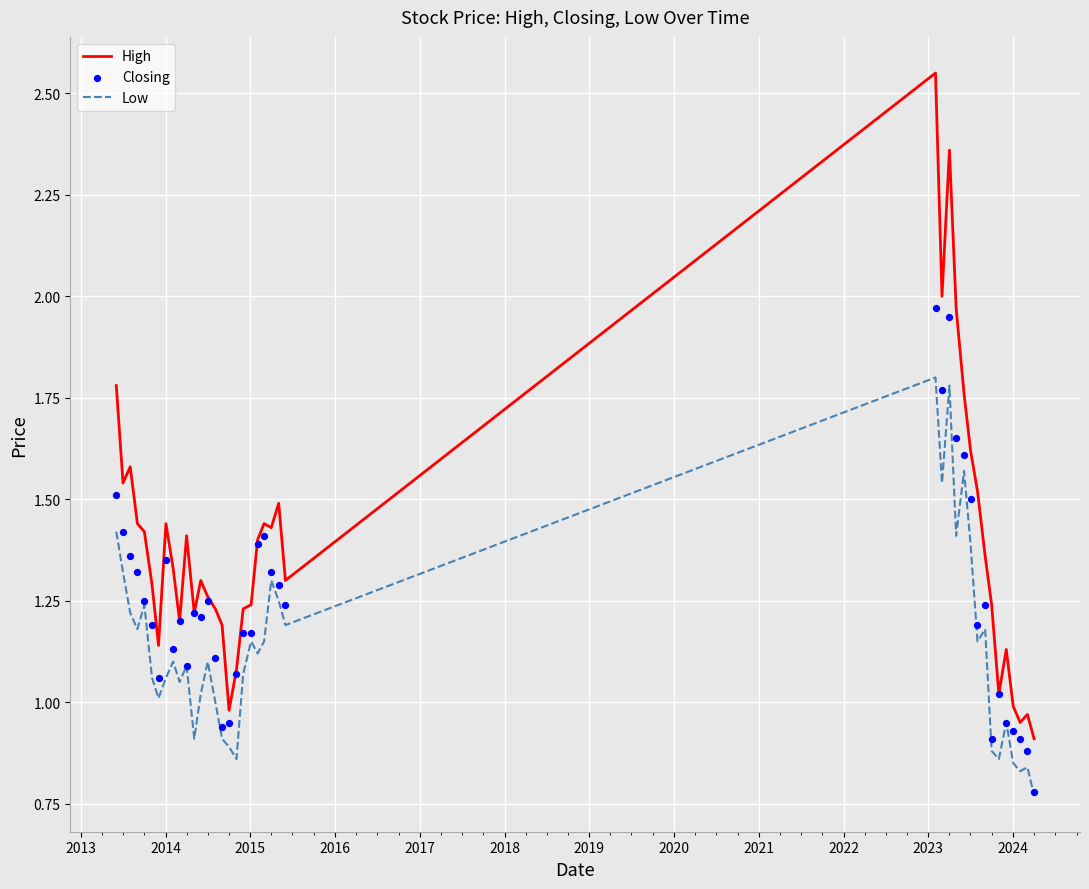

Which series contains the highest Y value?

High